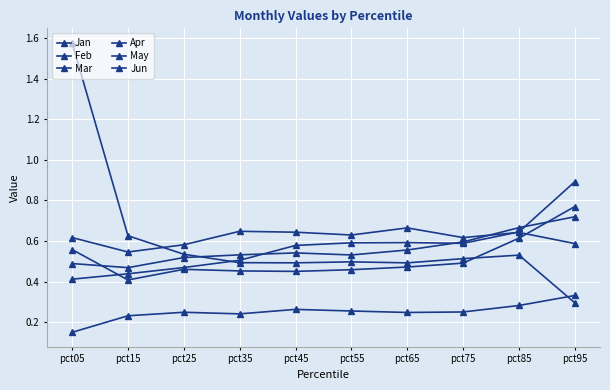

How many lines are shown in the chart?

6